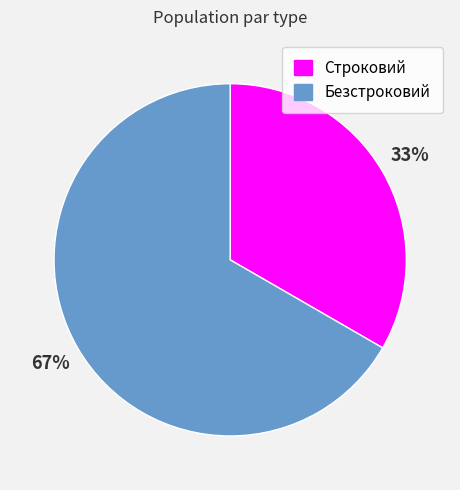

Combined, do Безстроковий and Строковий account for over 50%?

Yes